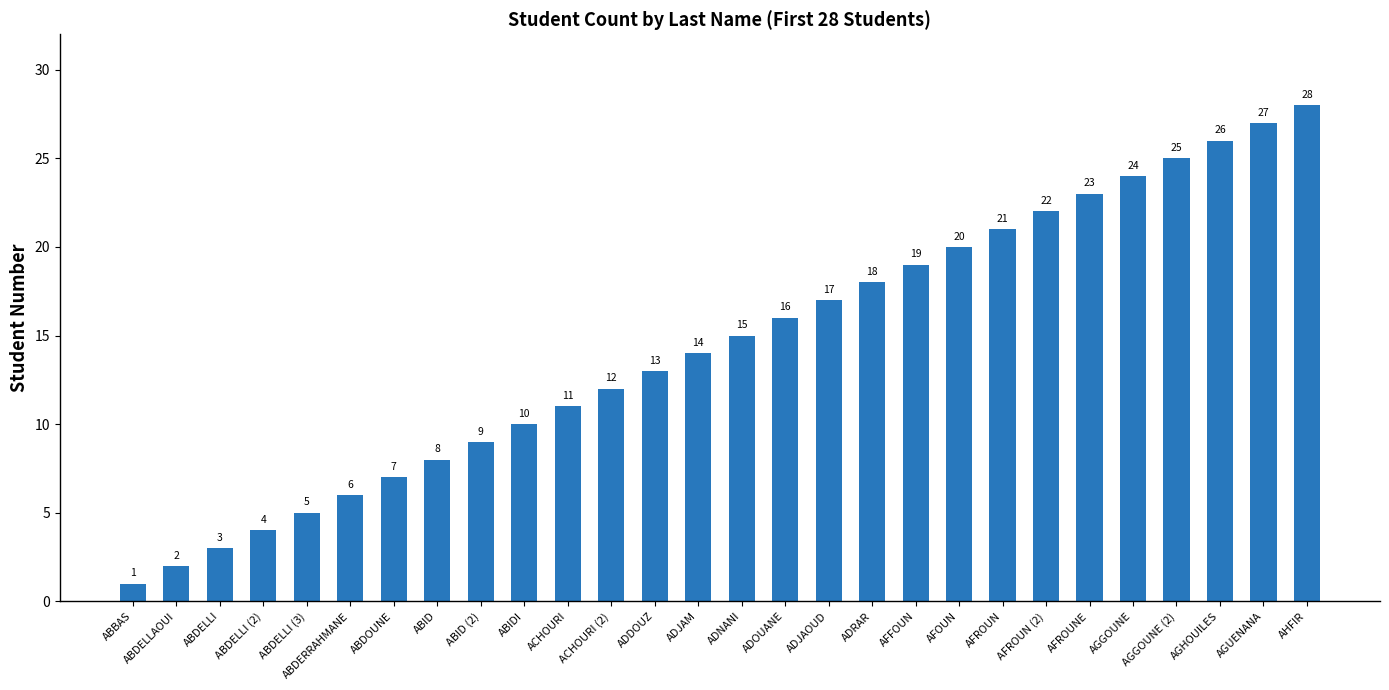

What is the value of the 20th bar from the left?

20